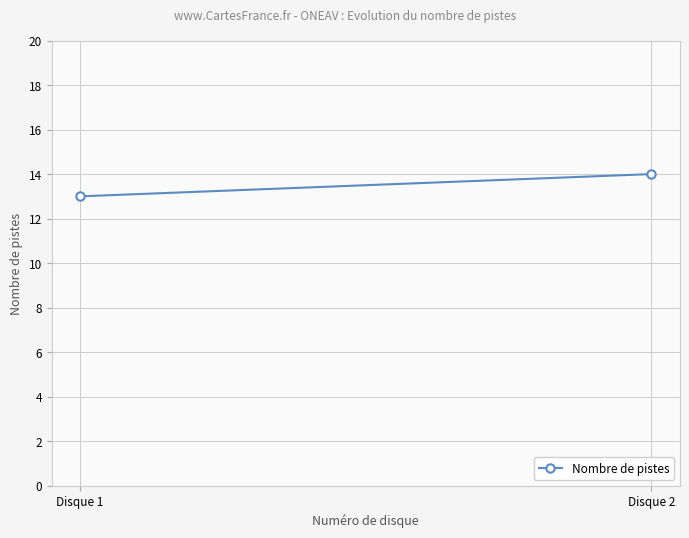

How many data points does each series have?

2